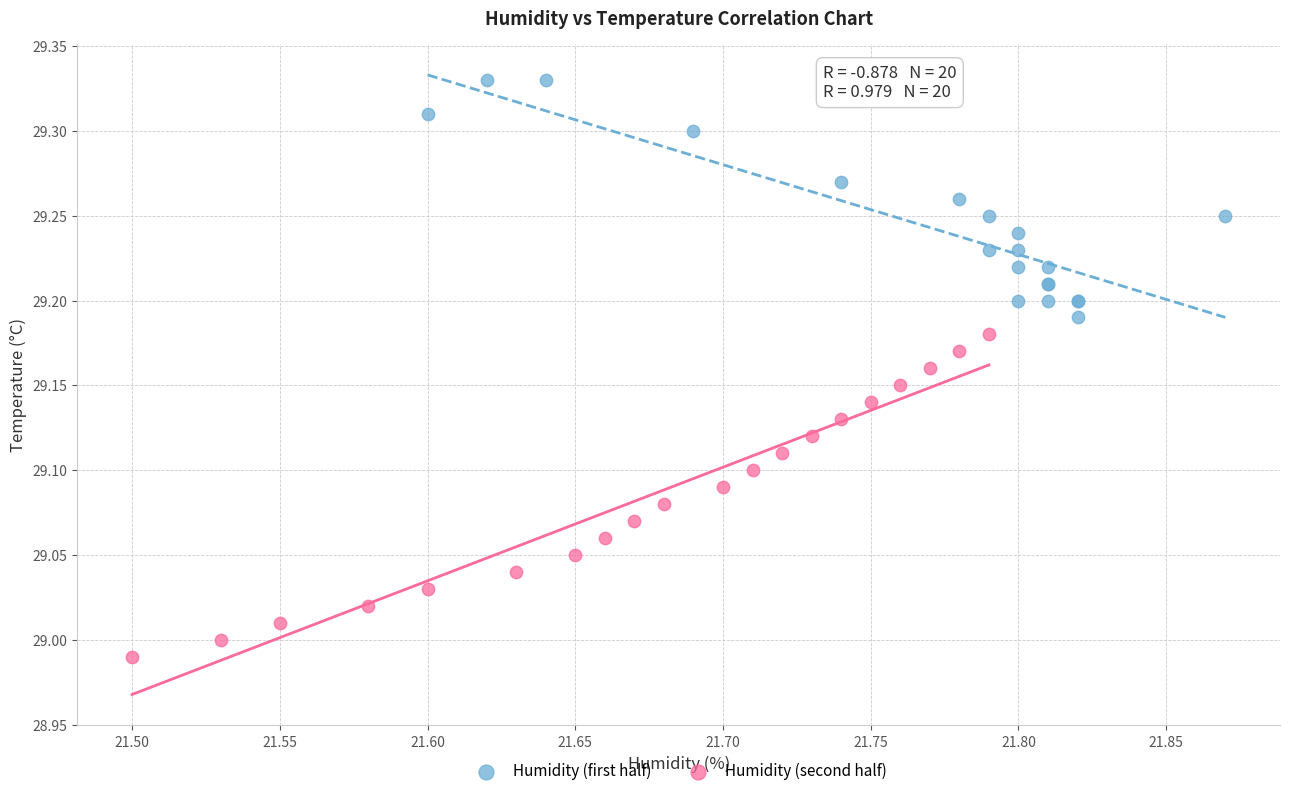

Which series reaches the maximum Y coordinate?

Humidity (first half)